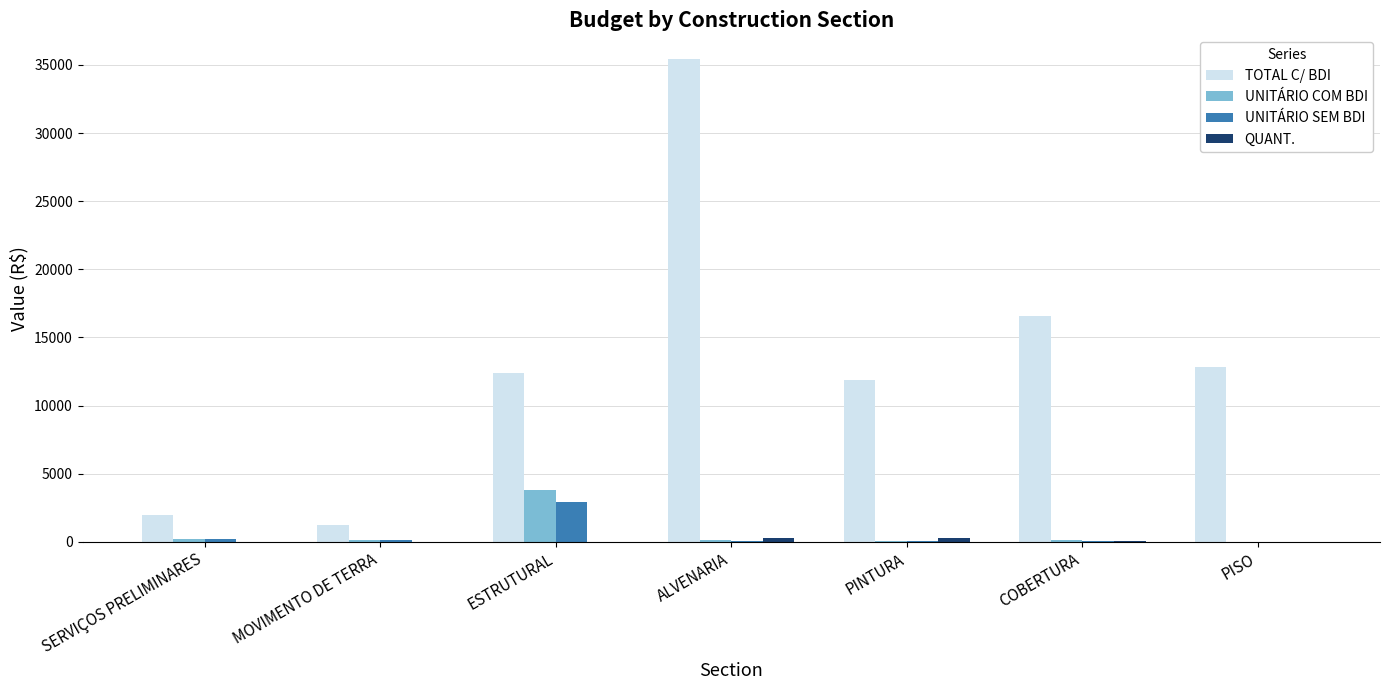

Which series has the largest range (max minus min)?

TOTAL C/ BDI